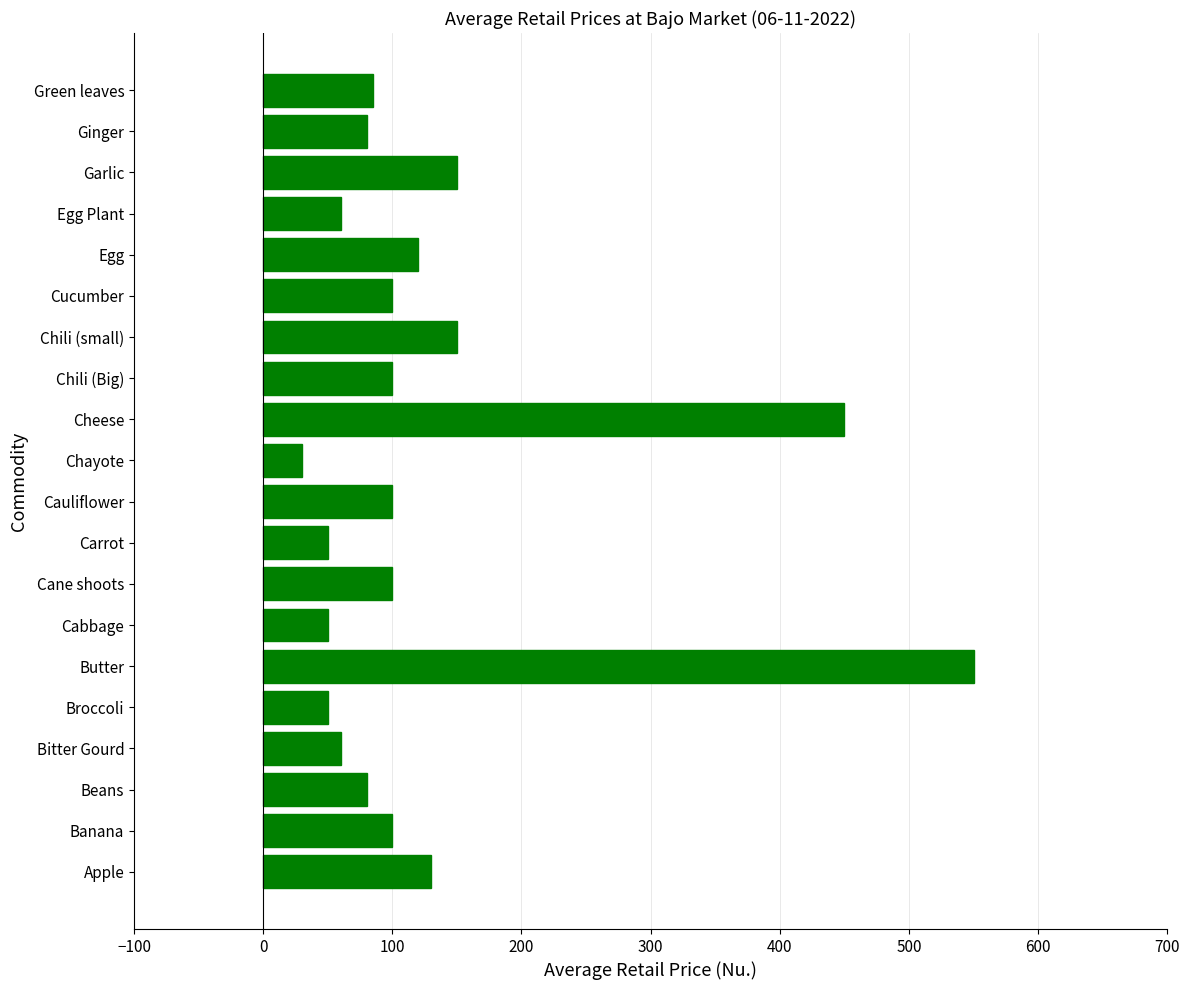

What is the approximate value at Apple, to the nearest 10?

130